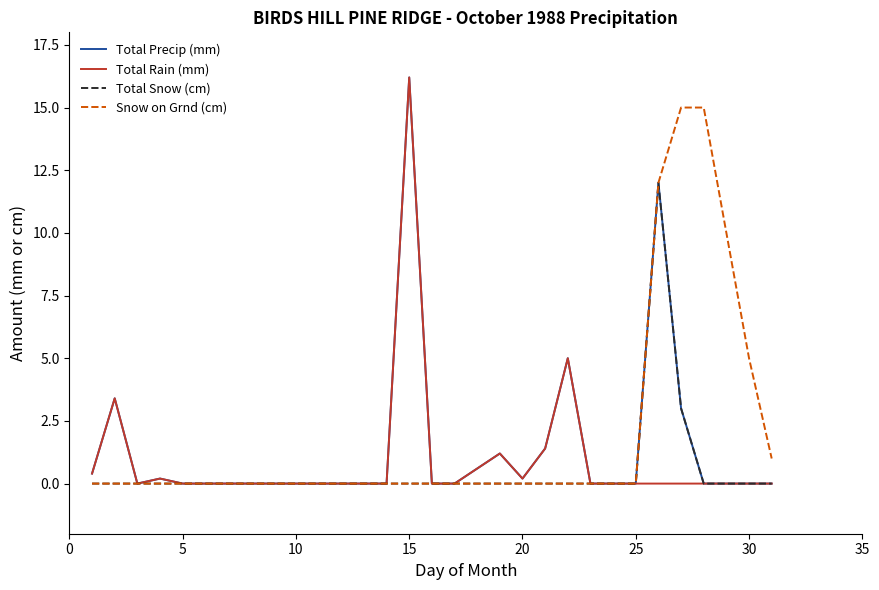

Which label corresponds to the largest value in the chart?

15